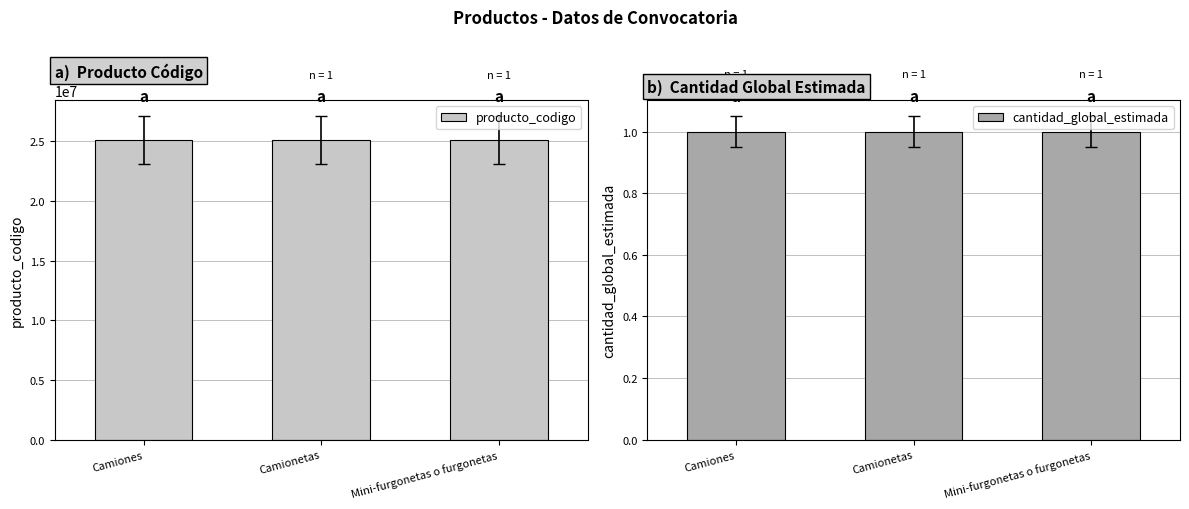

Which series has the largest total across all categories?

producto_codigo